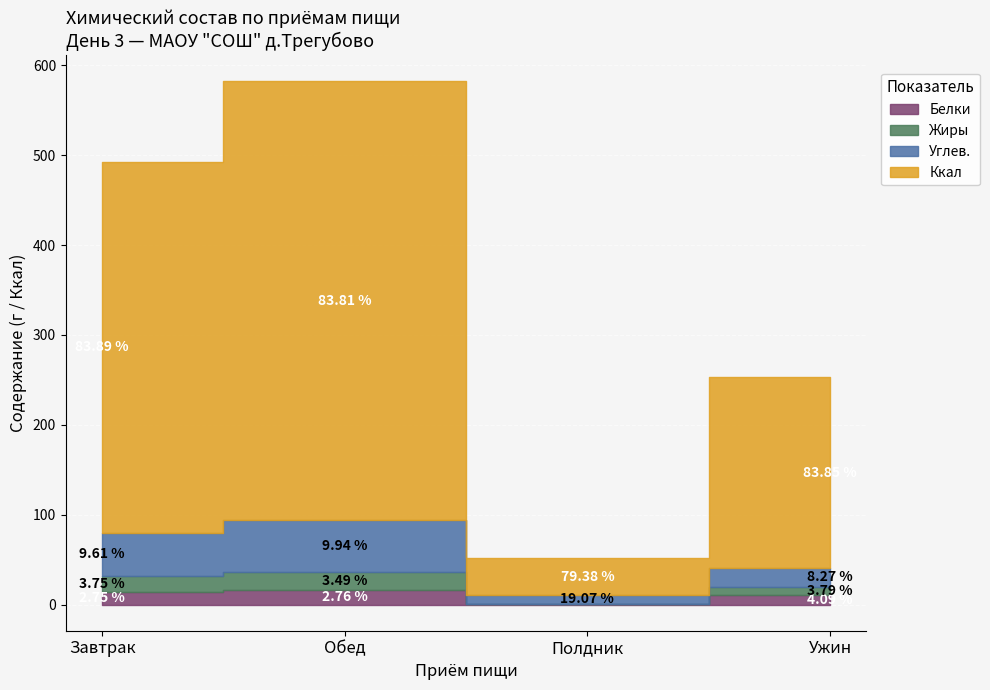

What position from the right is Полдник?

2